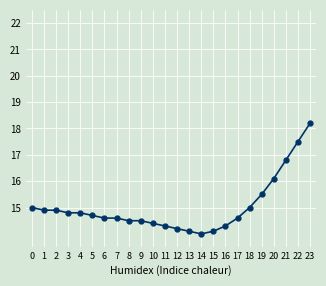

Approximately how many times larger is the value at 5 compared to 0?

1.0